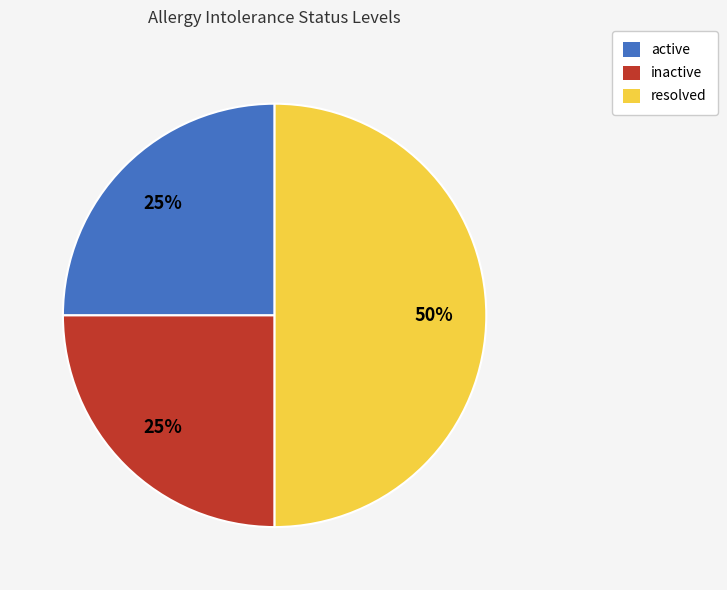

To the nearest percent, what is the difference between the largest and smallest slice percentages?

25%